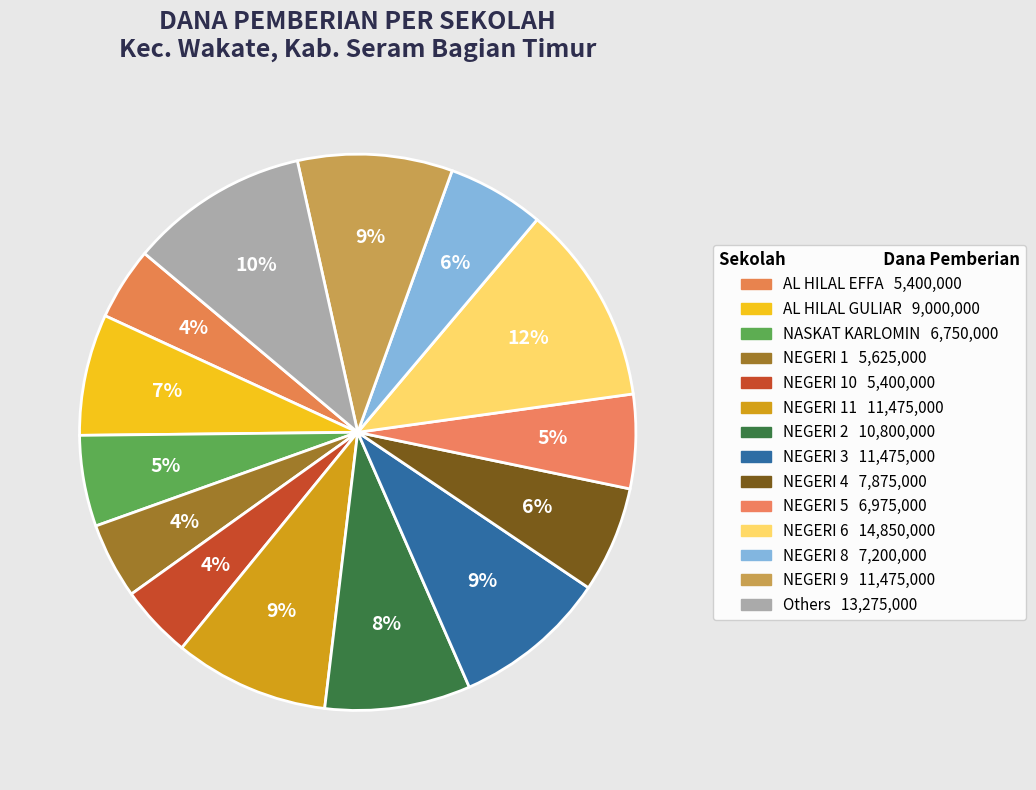

How many segments does this pie chart have?

14